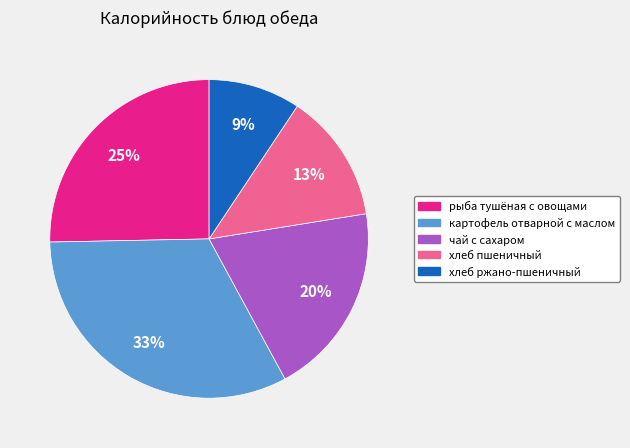

Rank the categories by value from lowest to highest.

хлеб ржано-пшеничный, хлеб пшеничный, чай с сахаром, рыба тушёная с овощами, картофель отварной с маслом